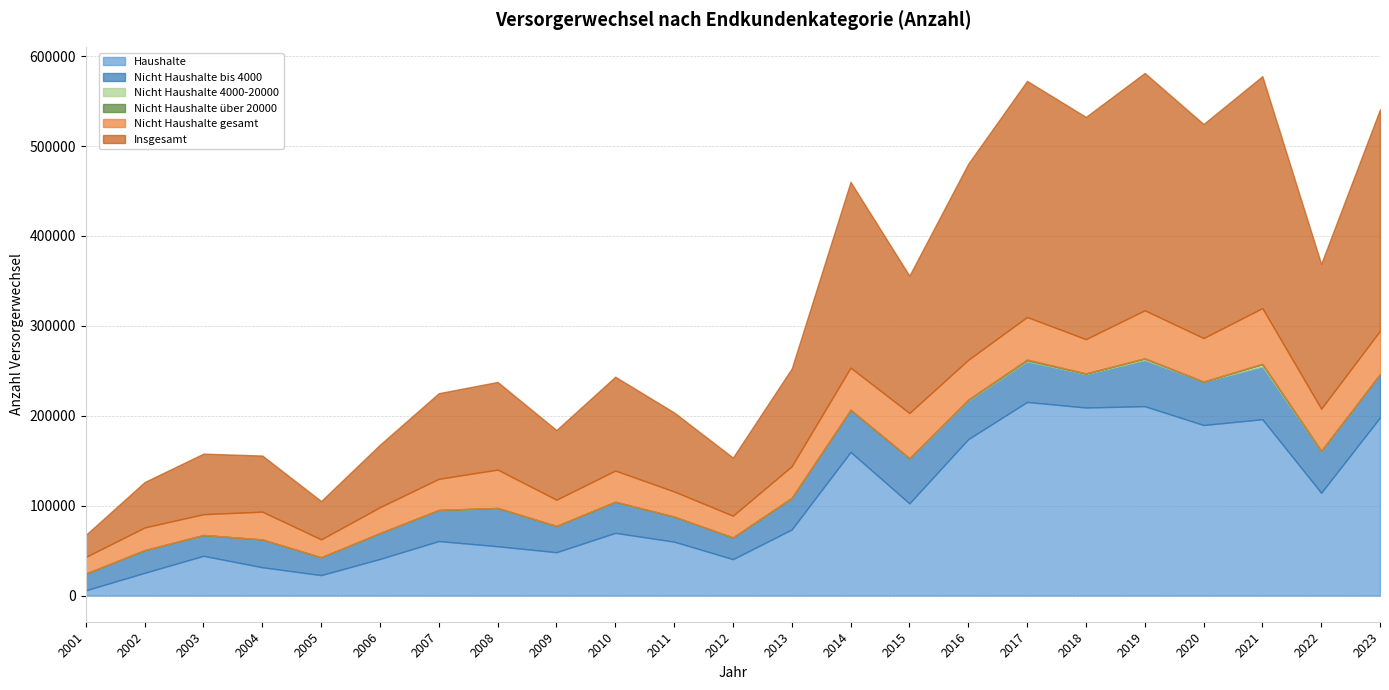

At which category does Haushalte reach its first local peak?

2003